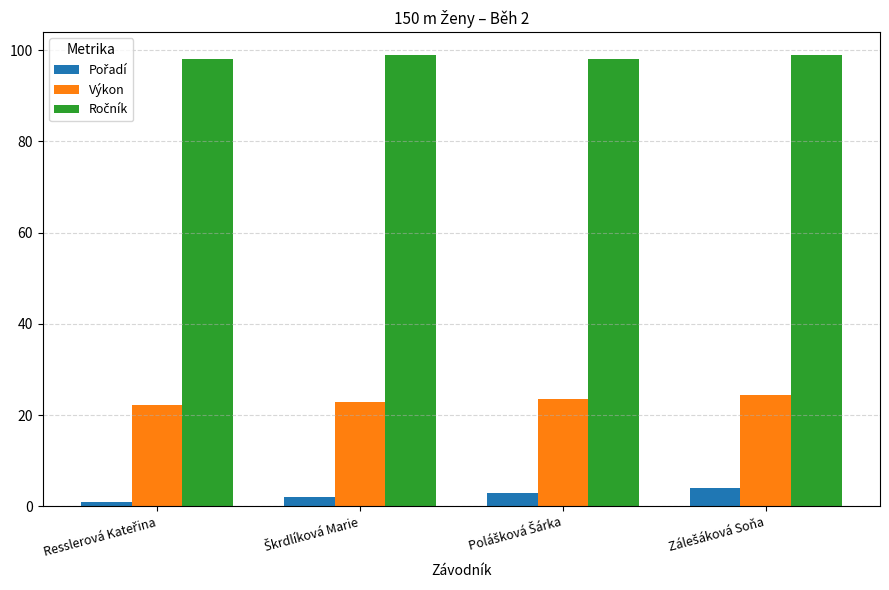

What is the sum of all Výkon values?

93.0